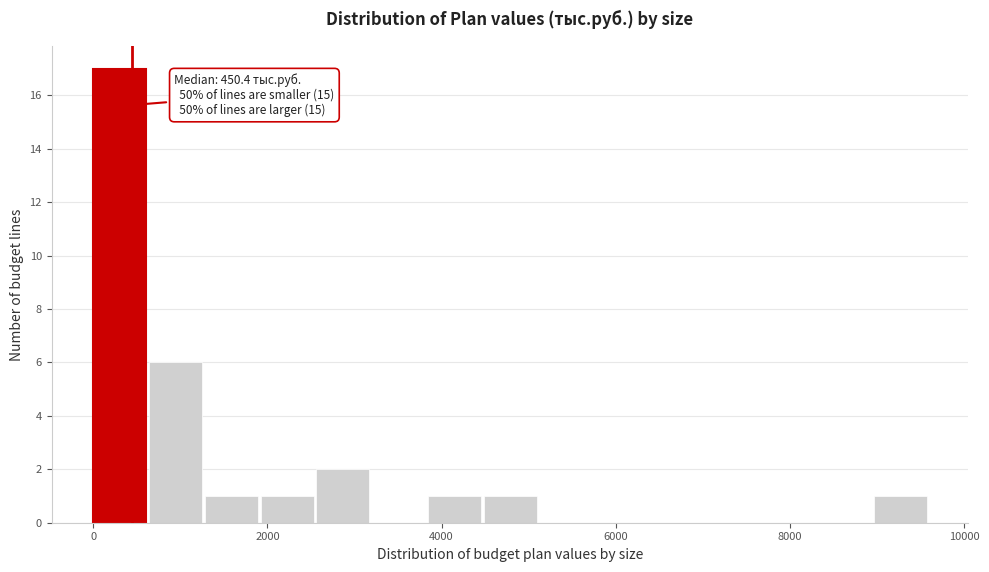

Around what value on the x-axis is the tallest bar? Give the approximate position of its centre, as read against the axis.

400